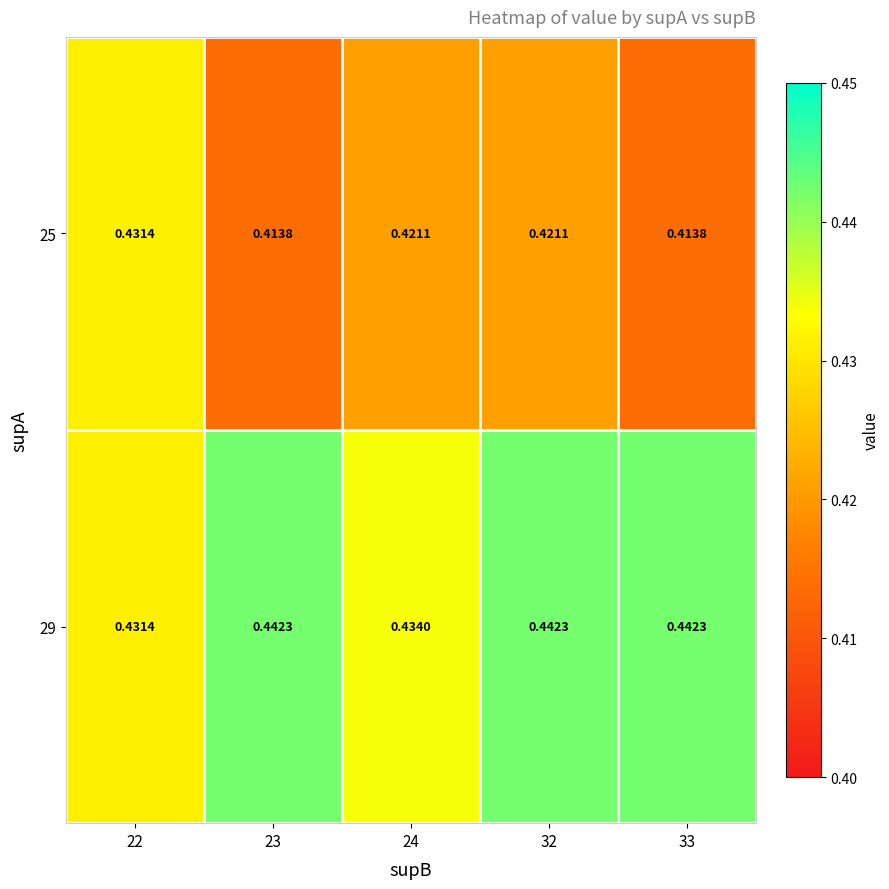

Rank the series by their average value, from highest to lowest.

29, 25